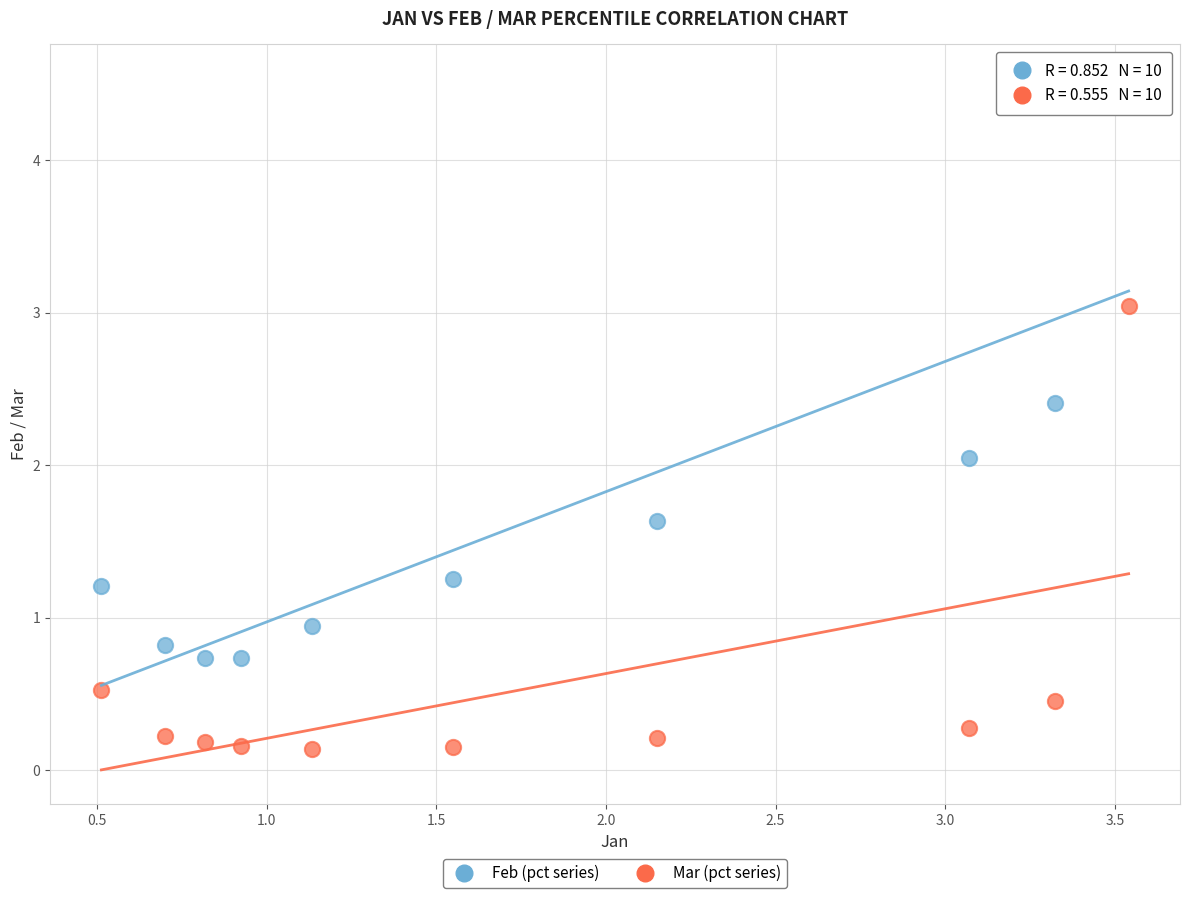

Which series contains the highest Y value?

Feb (pct series)